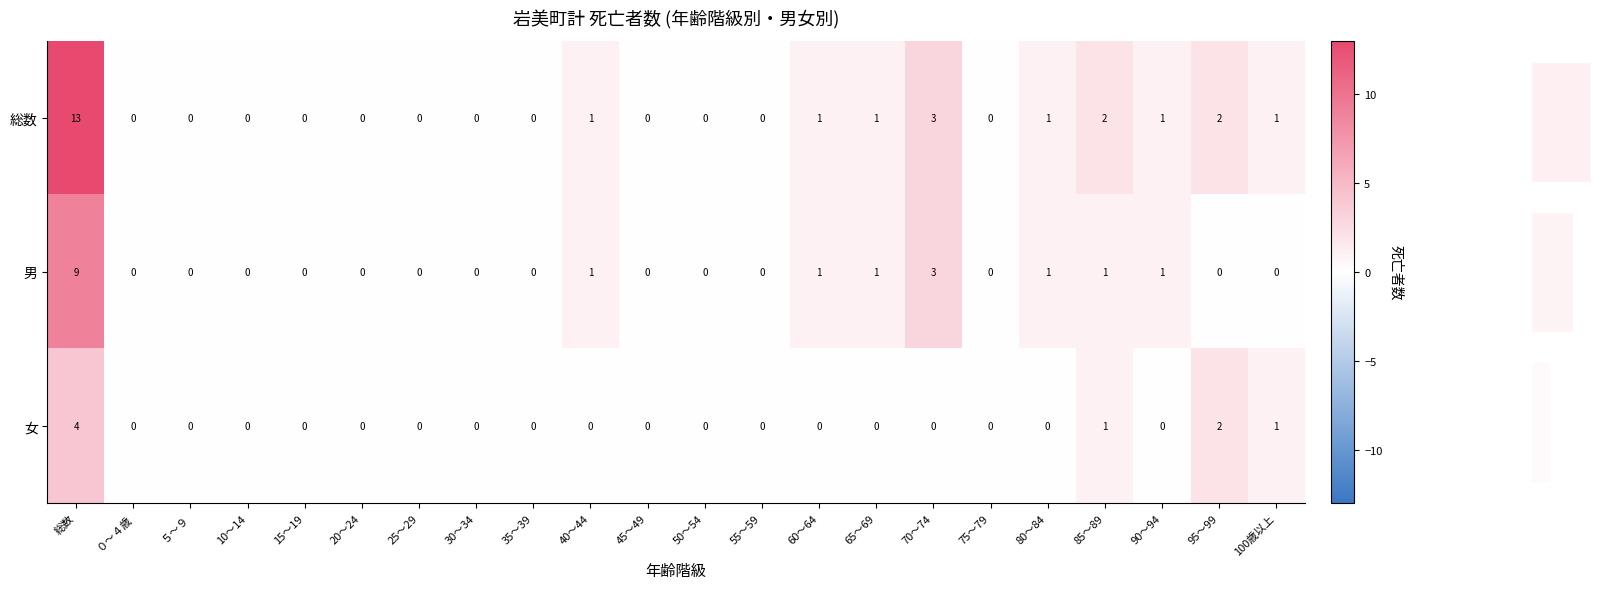

What is the difference between the second highest and second lowest values in the 男 series?

3